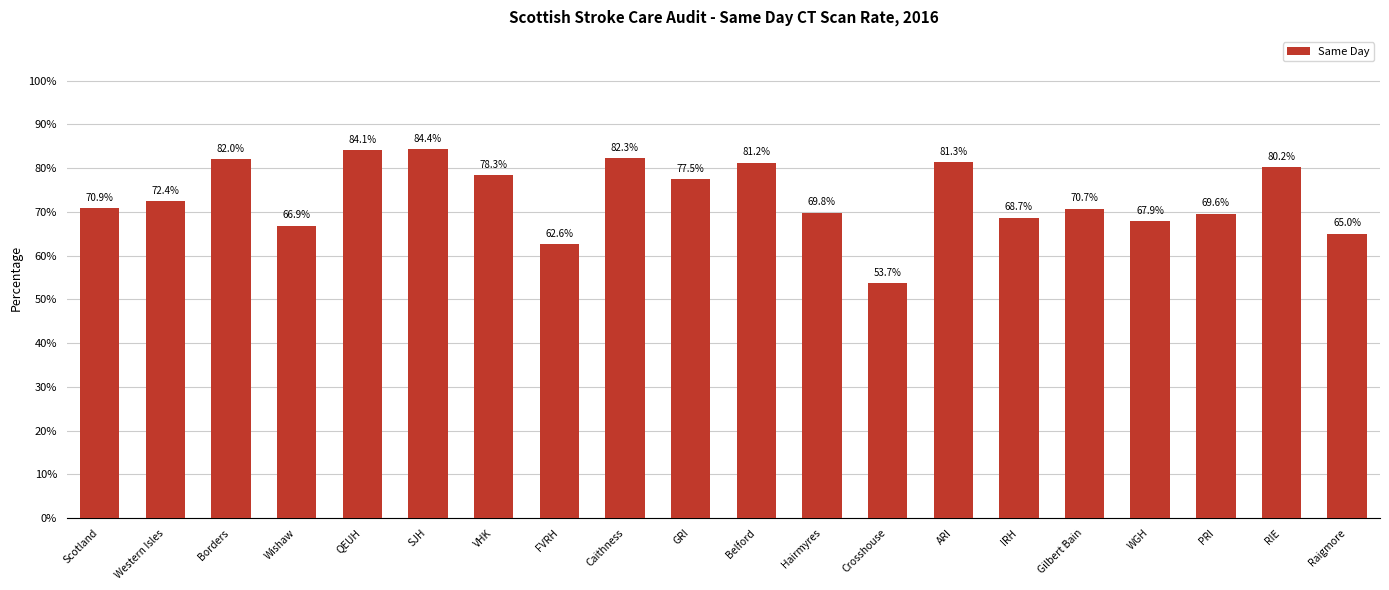

Rank the categories by value from lowest to highest.

Crosshouse, FVRH, Raigmore, Wishaw, WGH, IRH, PRI, Hairmyres, Gilbert Bain, Scotland, Western Isles, GRI, VHK, RIE, Belford, ARI, Borders, Caithness, QEUH, SJH